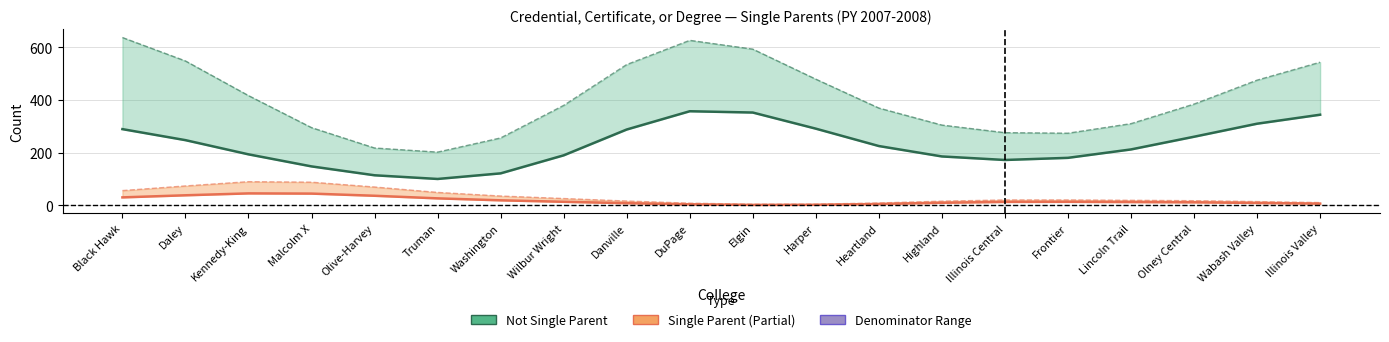

What value does the Single Parent (Numerator) series have at Daley?

38.3